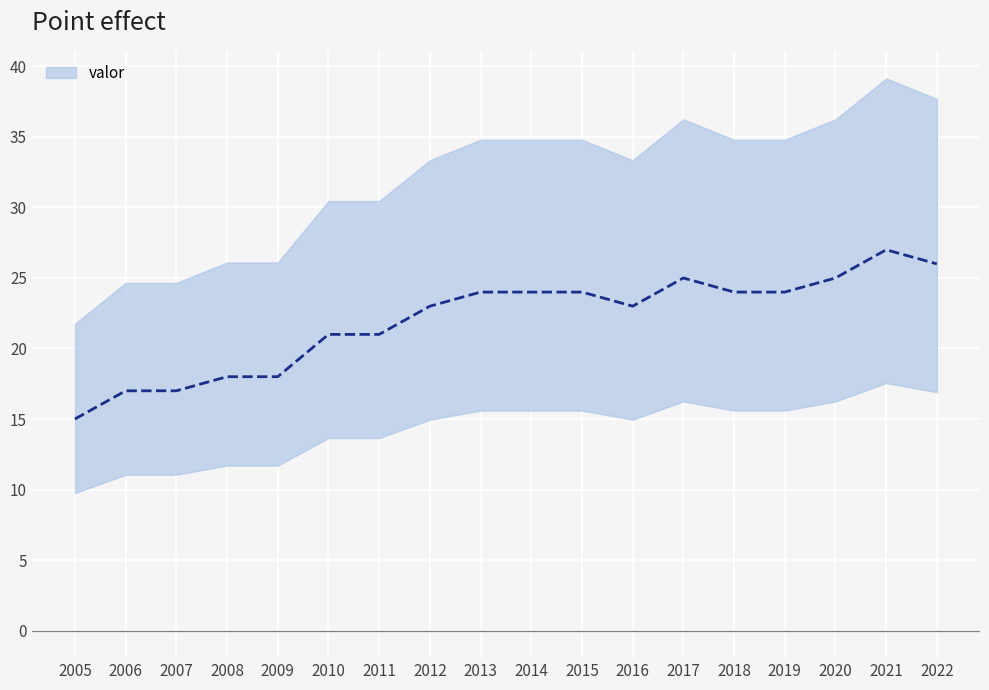

Reading left to right, what are all the values shown in this chart?

2005=15	2006=17	2007=17	2008=18	2009=18	2010=21	2011=21	2012=23	2013=24	2014=24	2015=24	2016=23	2017=25	2018=24	2019=24	2020=25	2021=27	2022=26